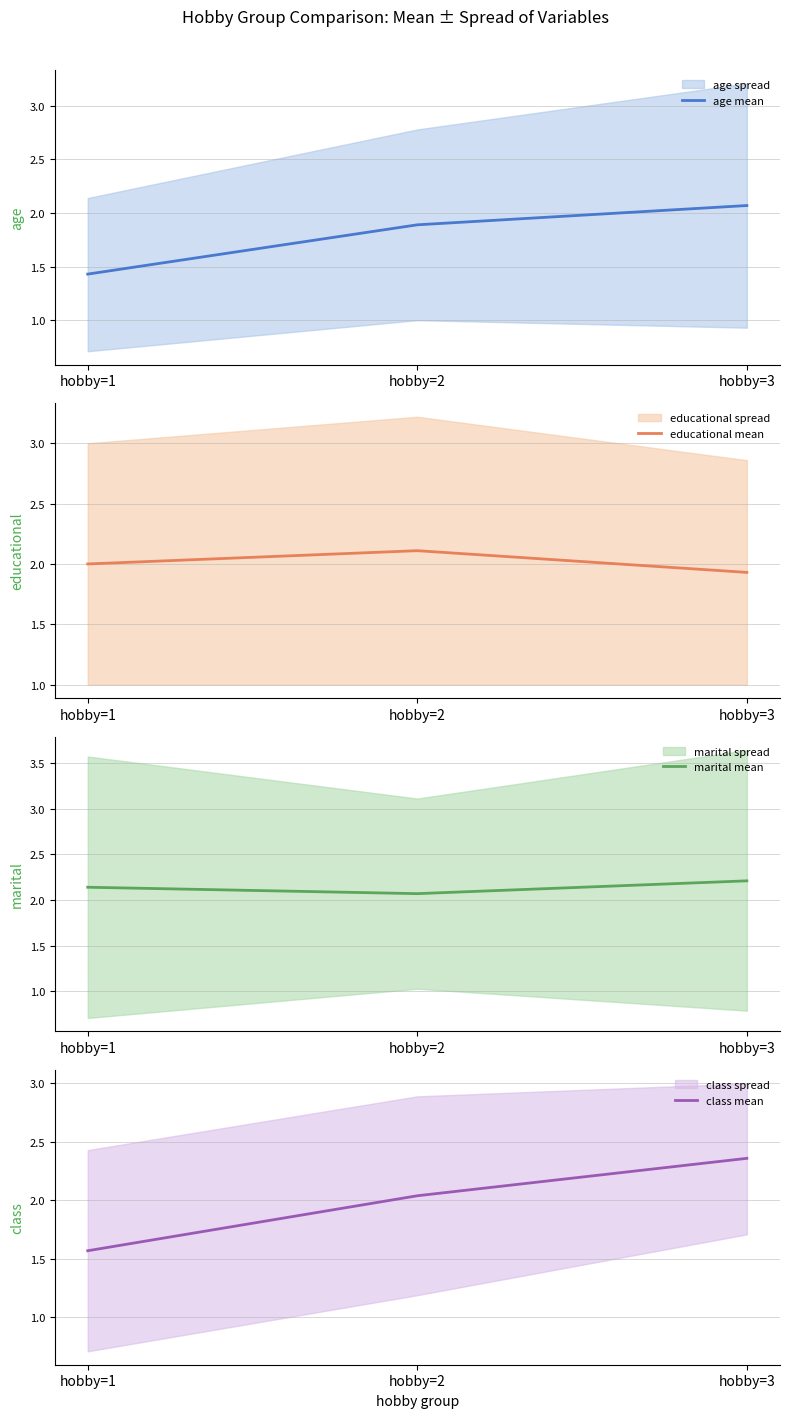

Does the chart display data point markers on the line(s)?

No